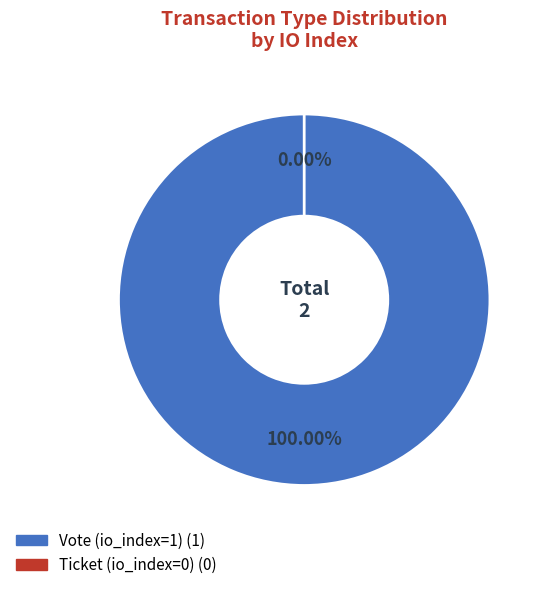

How many segments does this pie chart have?

2